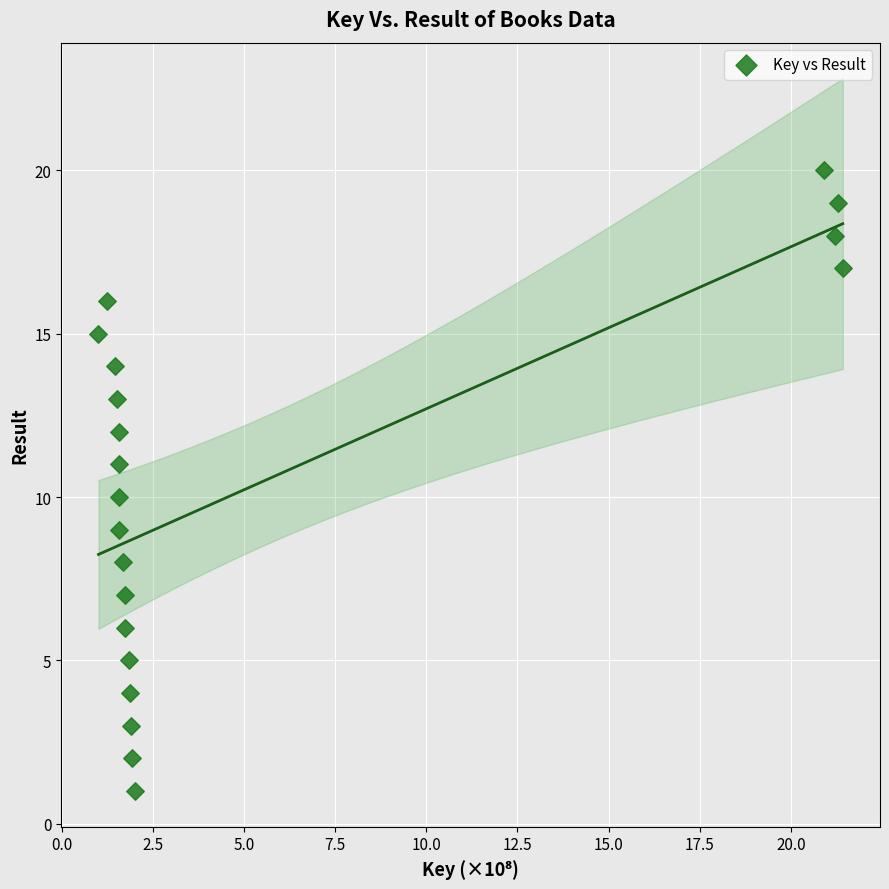

What is the range of Y values (max minus min)?

19